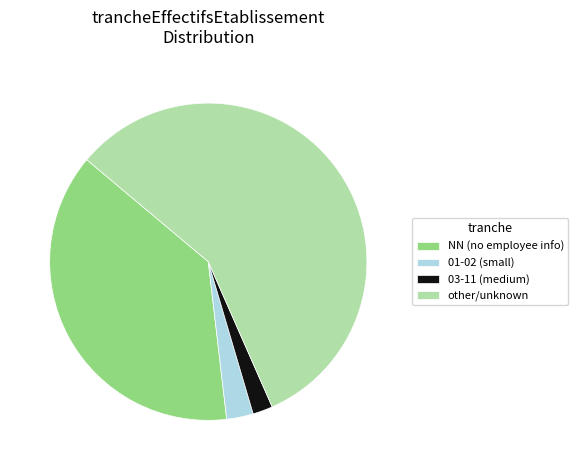

Which slice is the largest?

other/unknown